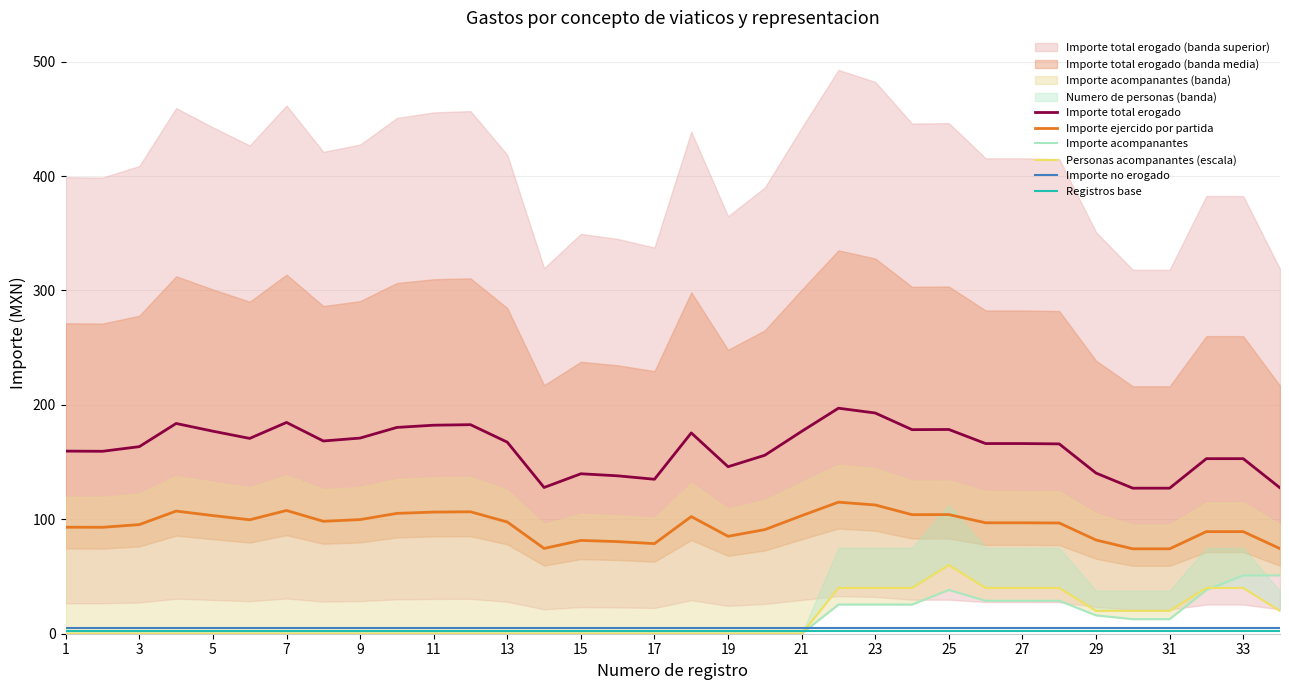

How many data points in Importe ejercido por partida are less than 96?

15